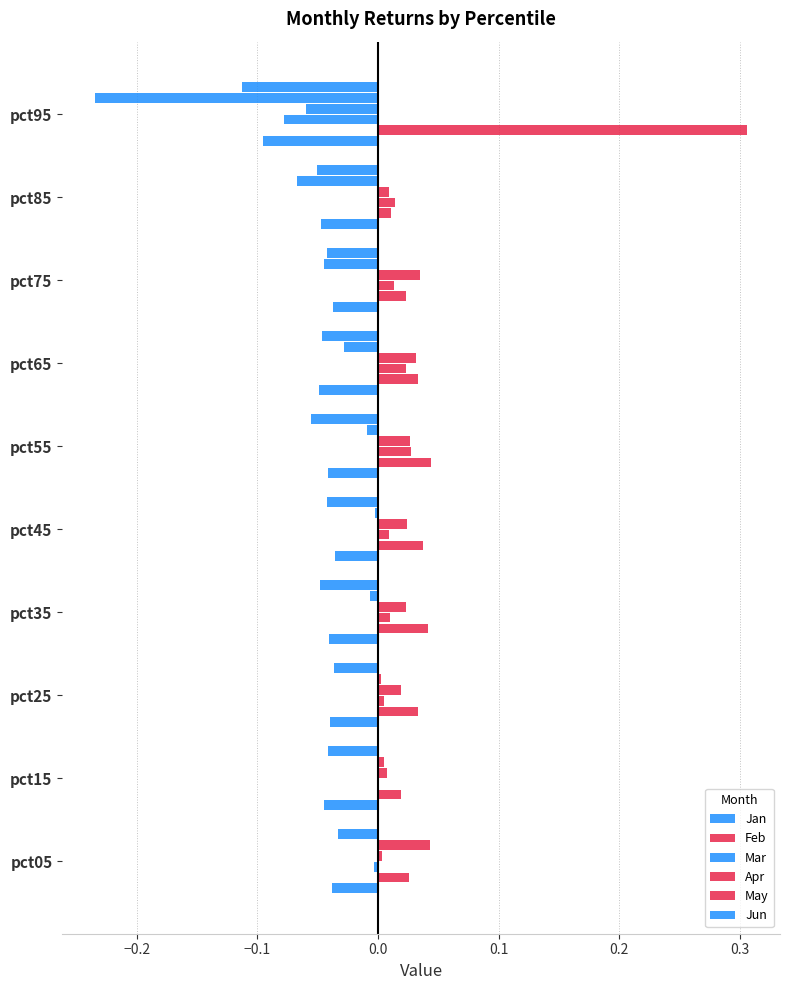

How many categories are shown in the chart?

10